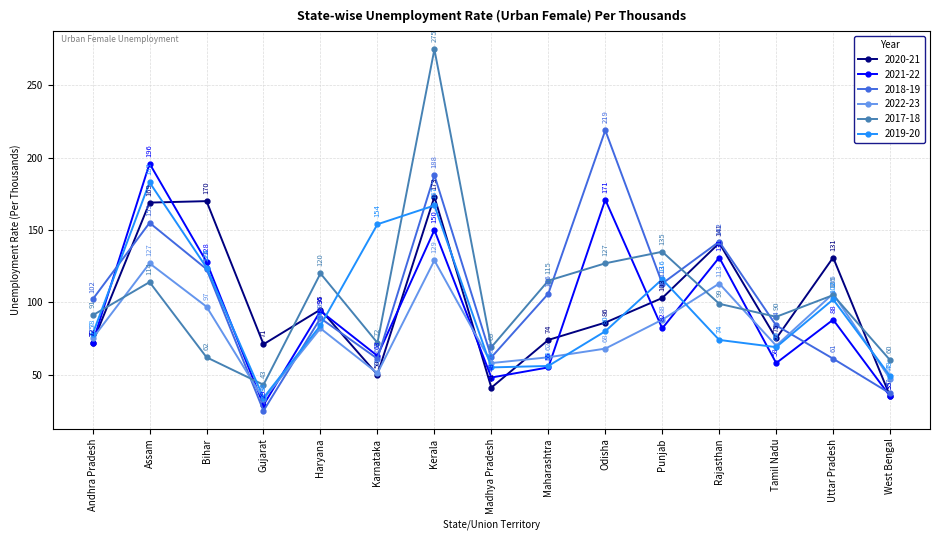

True or false: 2020-21 and 2019-20 intersect in this chart.

True